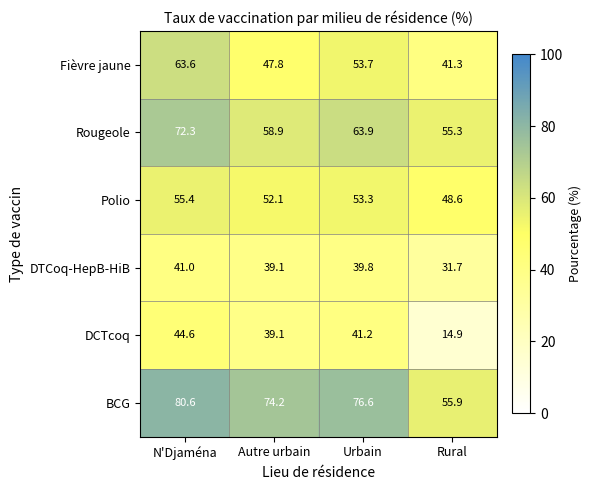

The value of DTCoq-HepB-HiB at Autre urbain is 39.1. True or false?

True